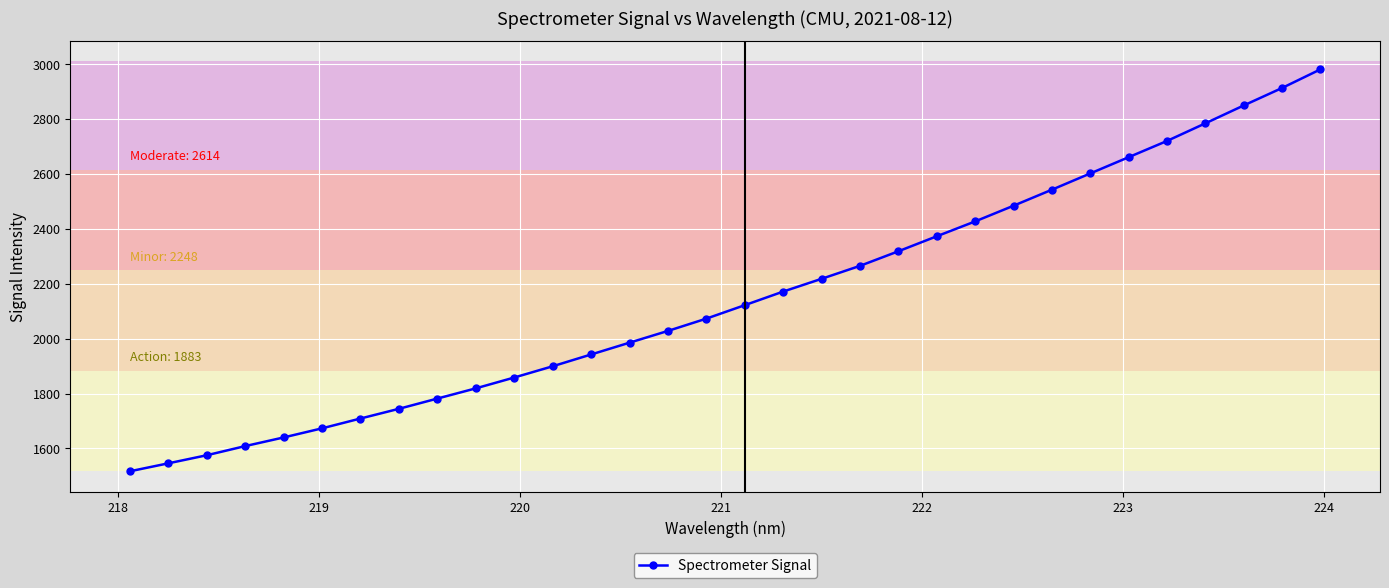

What is the value of the 19th point from the left?

2217.5